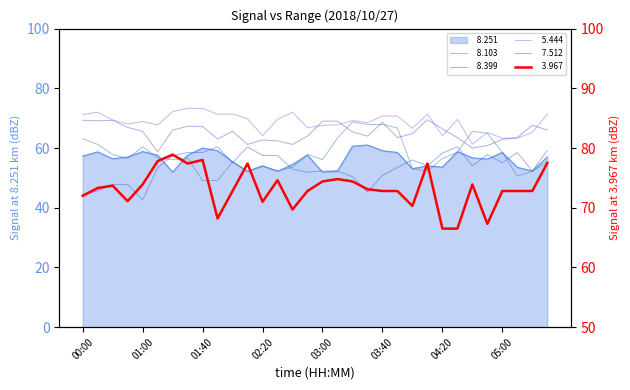

At which category does   8.103 reach its first local valley?

00:30